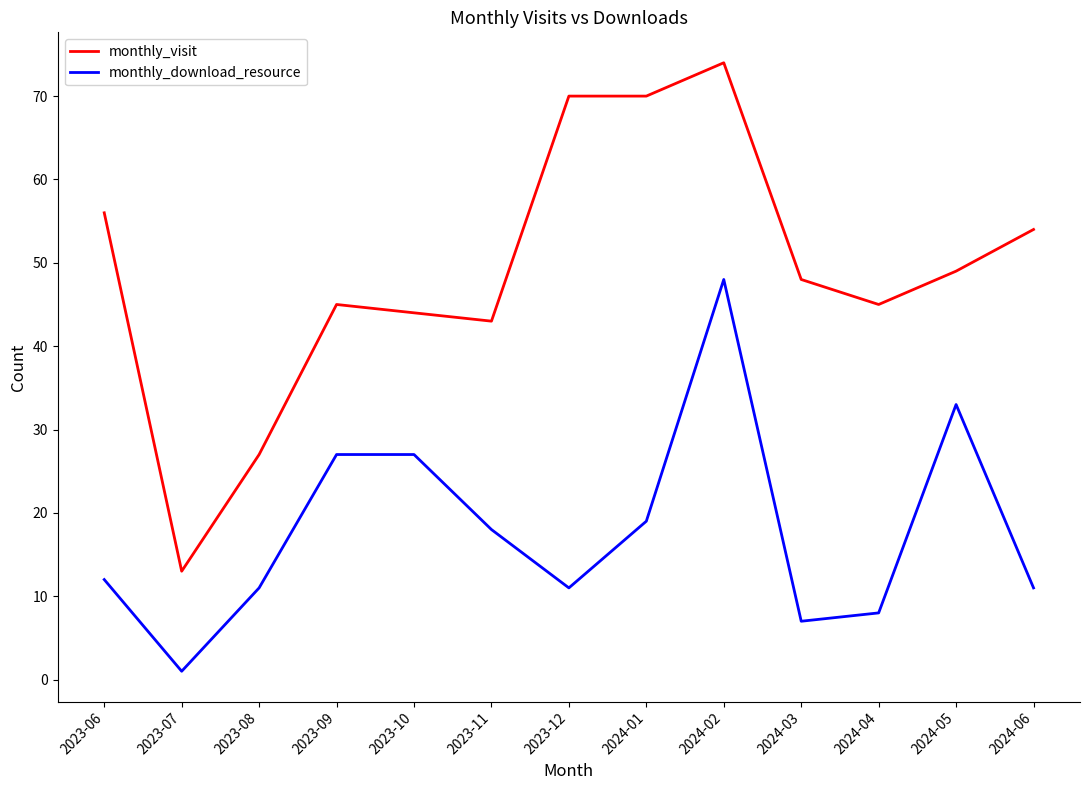

True or false: monthly_download_resource and monthly_visit cross at least once.

False